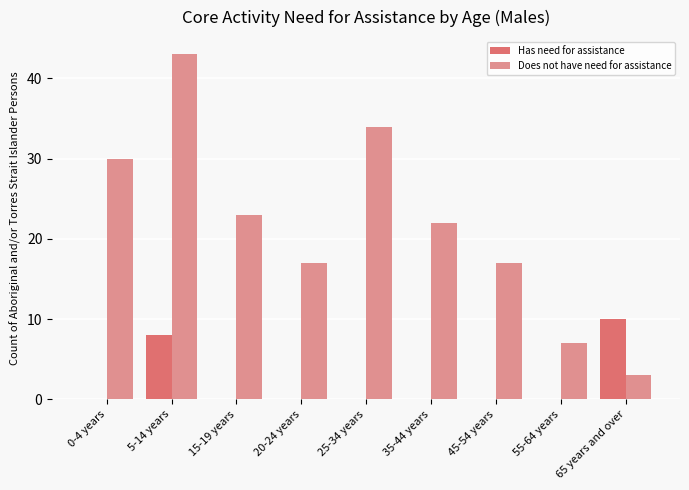

Which series has the largest range (max minus min)?

Does not have need for assistance